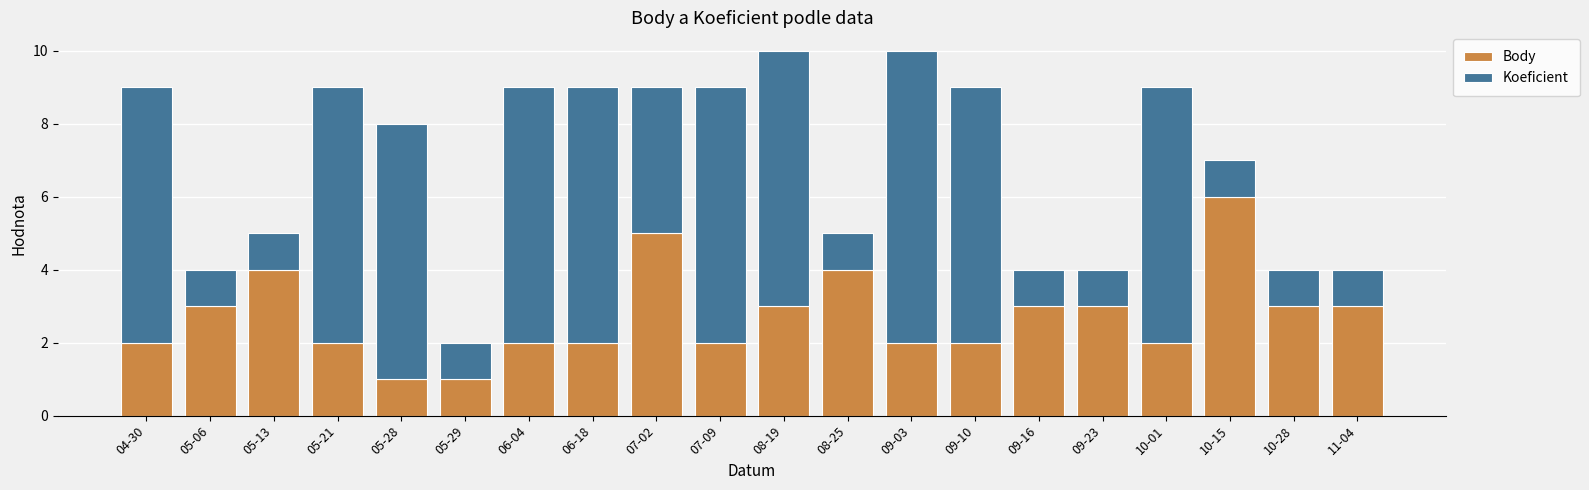

How many categories are shown in the chart?

20